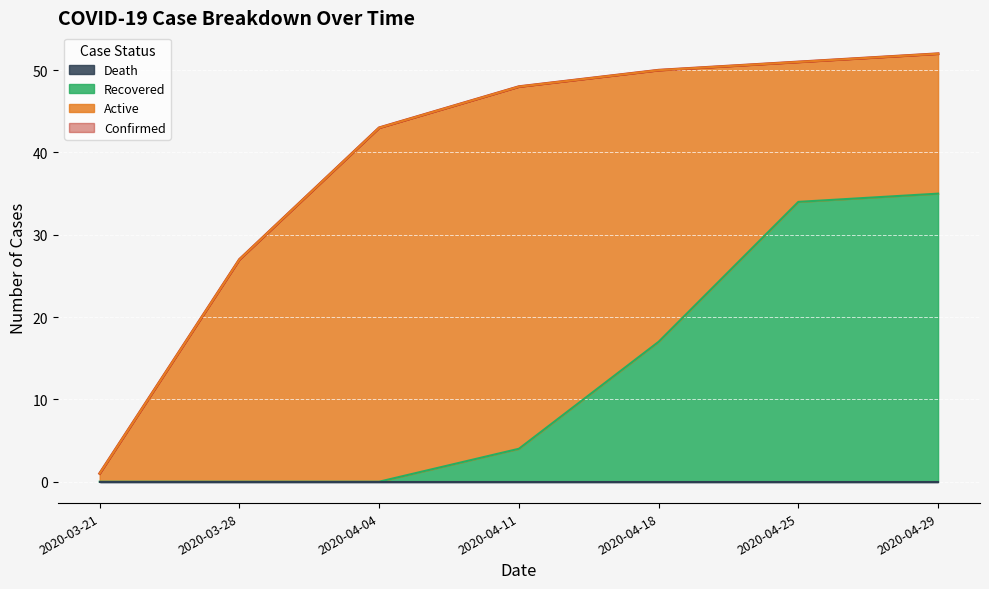

Which series has the largest total across all categories?

Confirmed